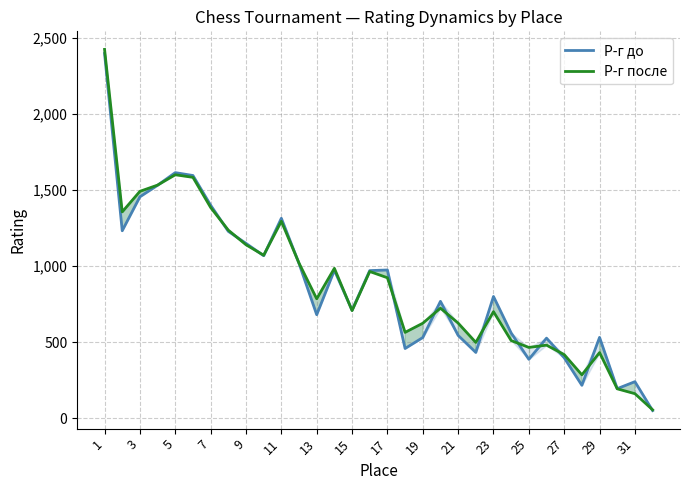

The Р-г после series shows 522 at 9. True or false?

False